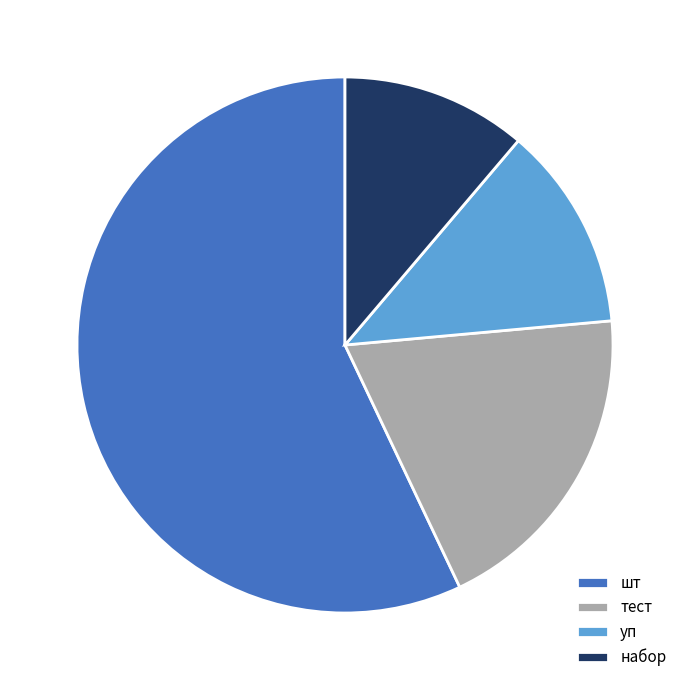

Combined, do набор and шт account for over 50%?

Yes